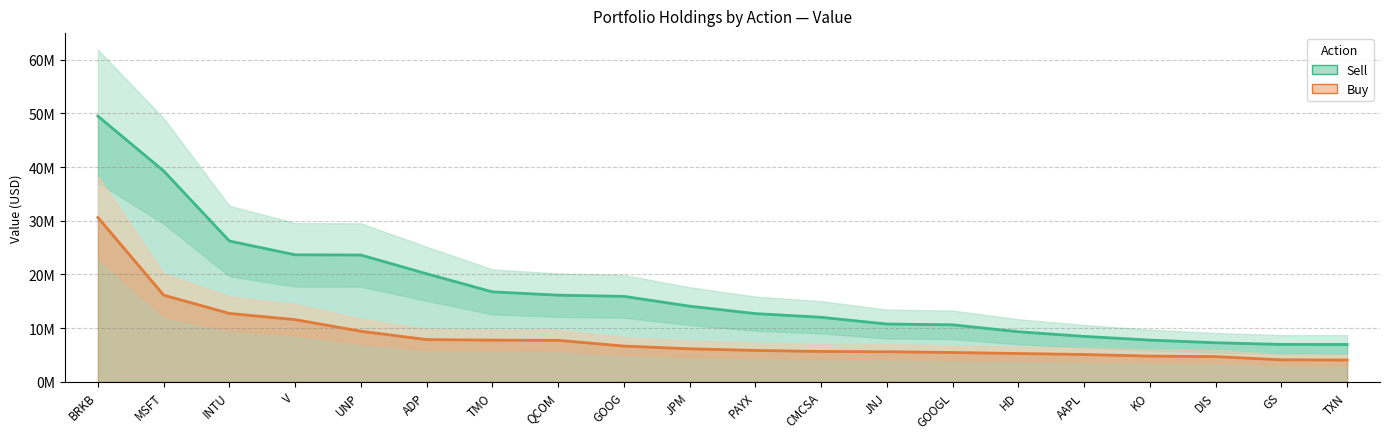

Rank the series at CMCSA from highest to lowest value.

Sell, Buy